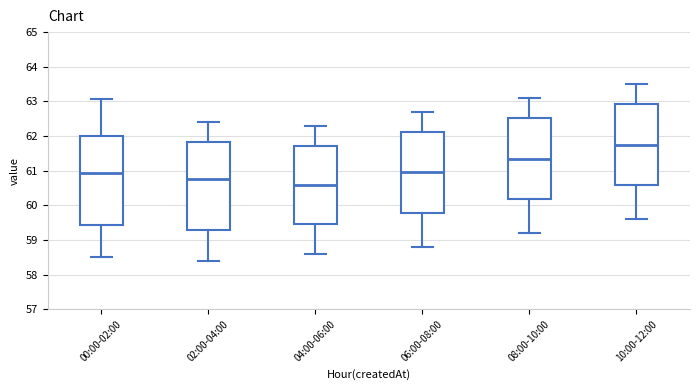

Reading left to right, transcribe this box plot: for each box, give where its median line is, the range the box spans, and where its two whiskers end, as read against the y-axis. The values are not printed on the chart, so give them approximately, as read against the axis.

00:00-02:00: median 60.9, box 59.4 to 62.0, whiskers 58.5 to 63.1
02:00-04:00: median 60.8, box 59.3 to 61.8, whiskers 58.4 to 62.4
04:00-06:00: median 60.6, box 59.5 to 61.7, whiskers 58.6 to 62.3
06:00-08:00: median 61.0, box 59.8 to 62.1, whiskers 58.8 to 62.7
08:00-10:00: median 61.4, box 60.2 to 62.5, whiskers 59.2 to 63.1
10:00-12:00: median 61.8, box 60.6 to 62.9, whiskers 59.6 to 63.5